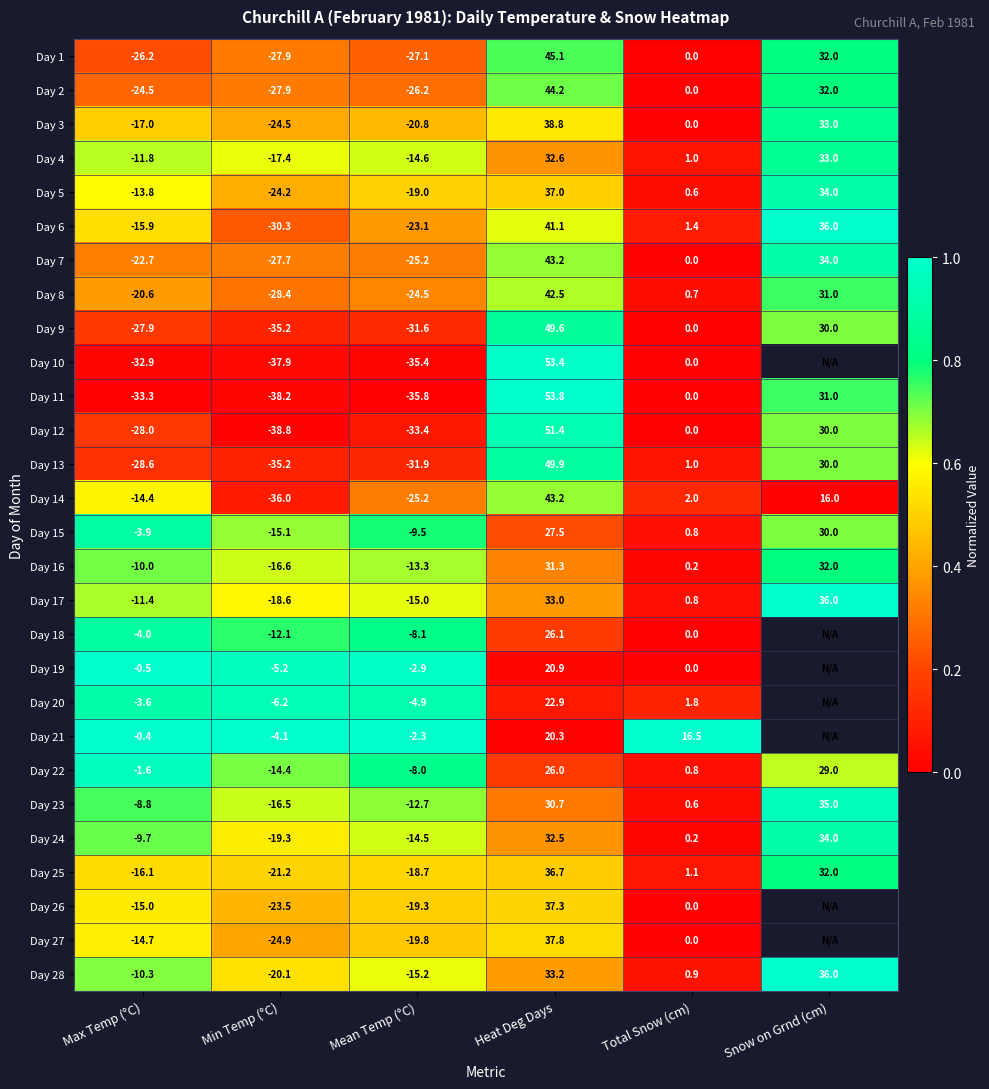

Rank the categories by Day 14 value from highest to lowest.

Heat Deg Days, Snow on Grnd (cm), Total Snow (cm), Max Temp (°C), Mean Temp (°C), Min Temp (°C)